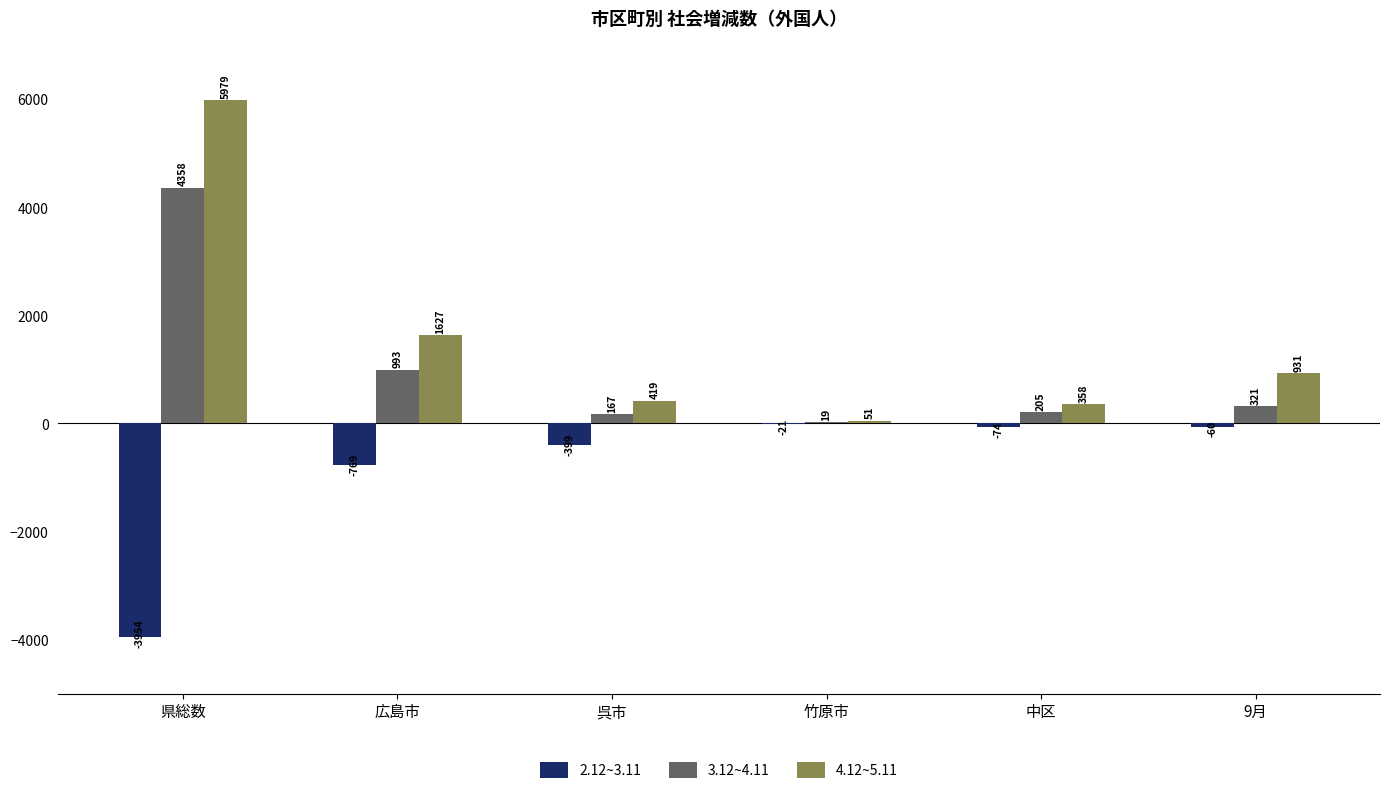

At which label does 3.12~4.11 reach its peak?

県総数